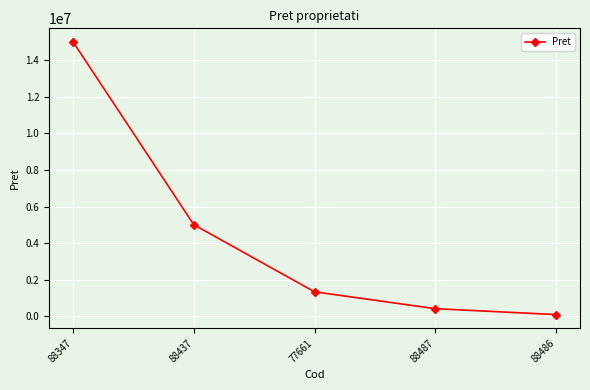

List the labels in order of value, largest first.

88347, 88437, 77661, 88487, 88486